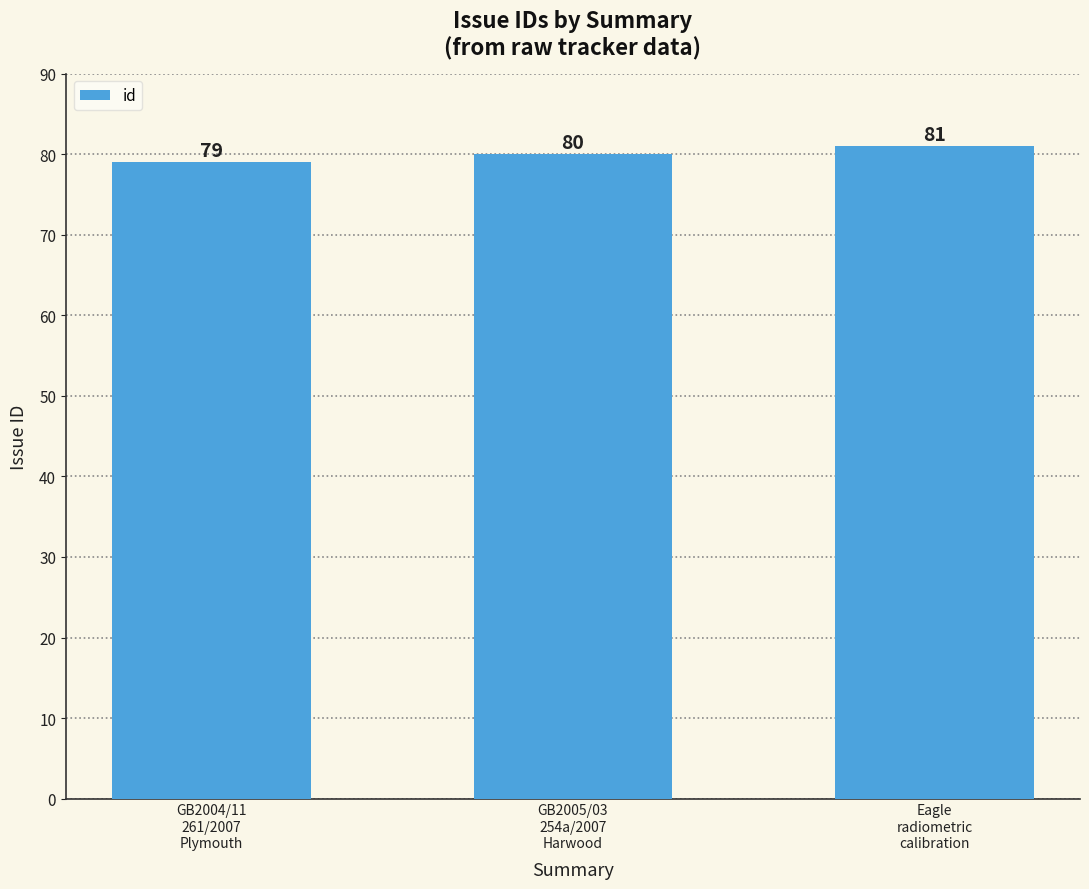

Reading left to right, extract all data points from this chart.

79	80	81